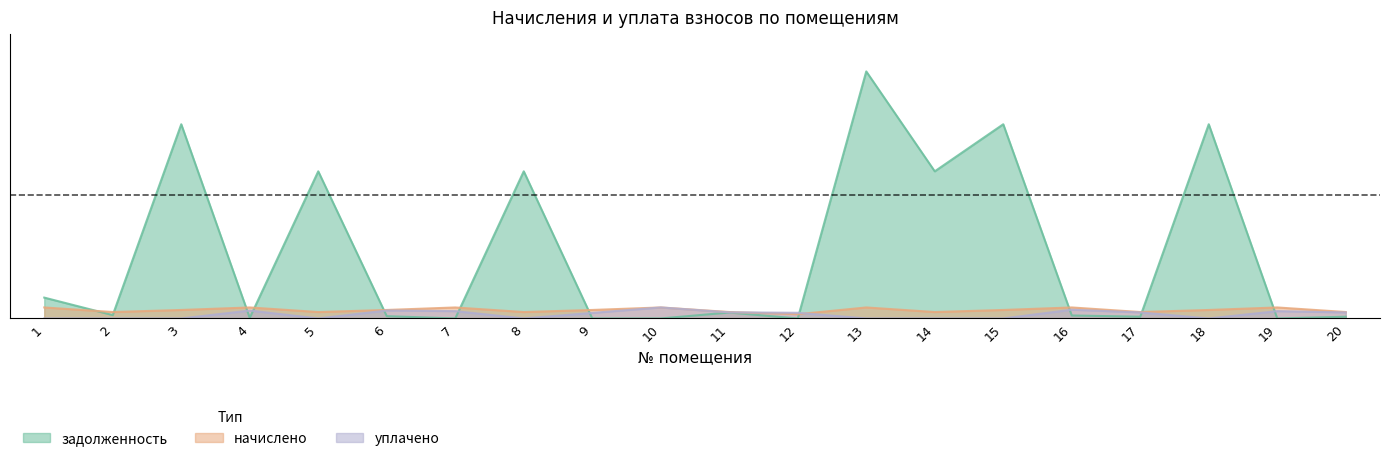

How many categories are shown in the chart?

20